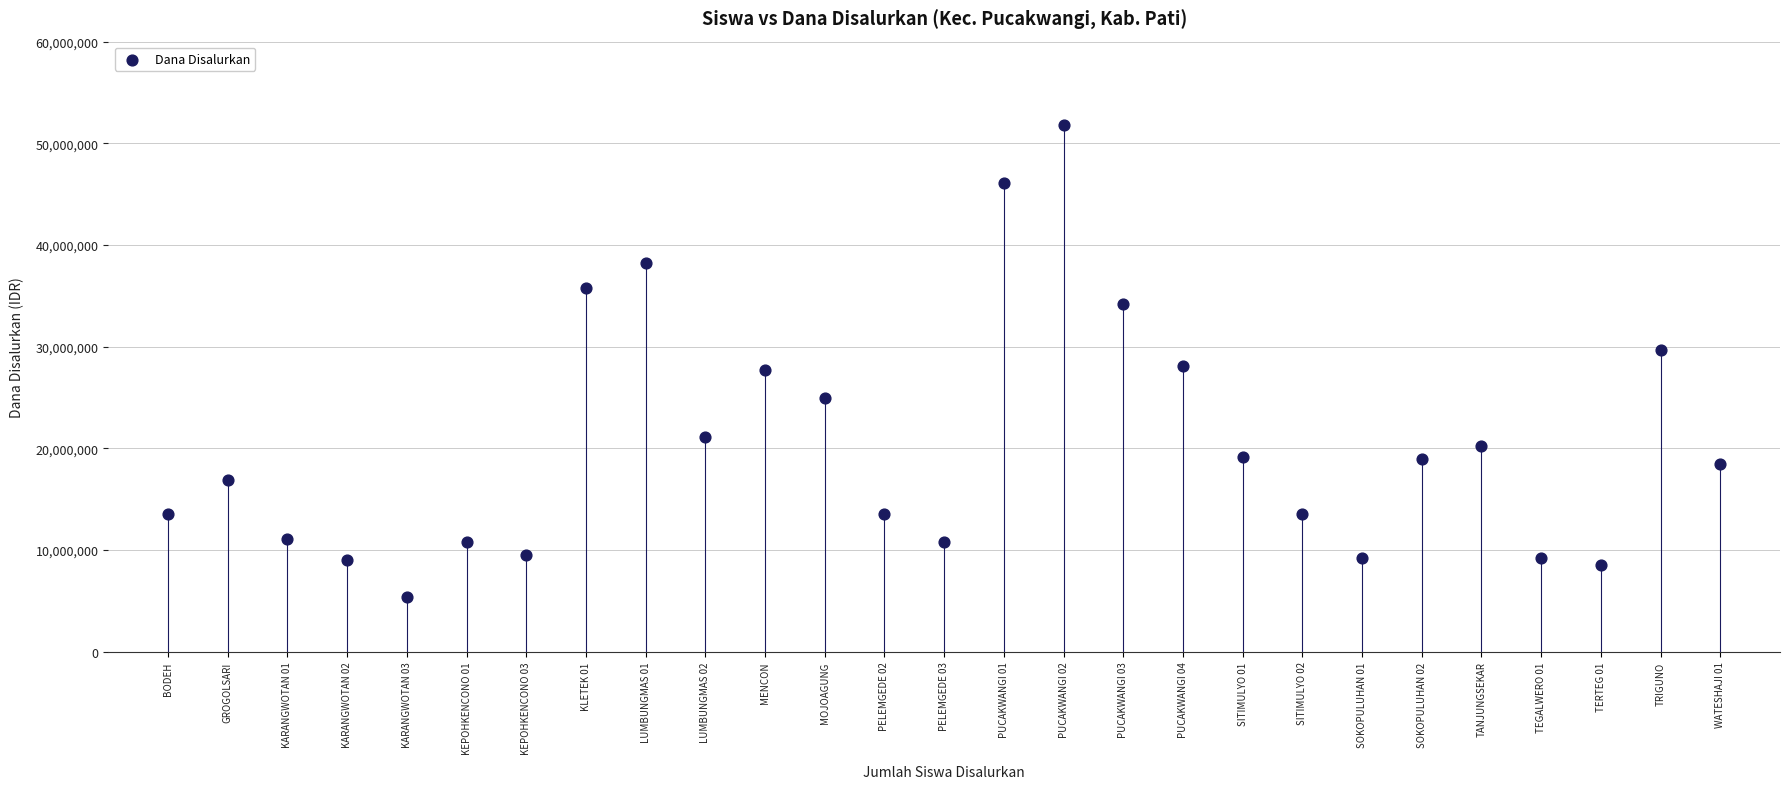

What is the range of Y values (max minus min)?

46350000